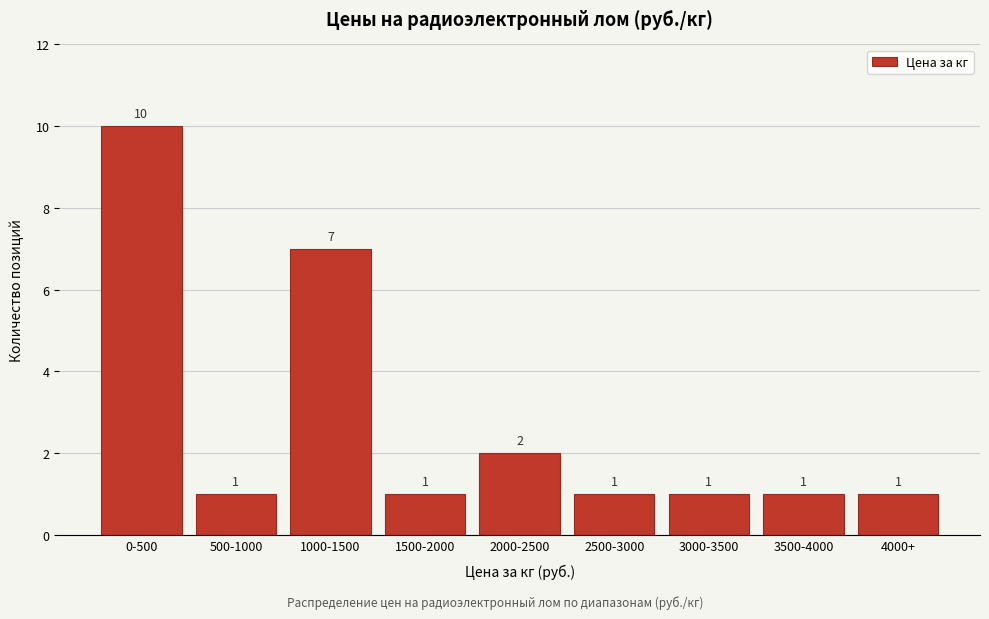

Reading left to right, what are all the values shown in this chart?

0-500=10	500-1000=1	1000-1500=7	1500-2000=1	2000-2500=2	2500-3000=1	3000-3500=1	3500-4000=1	4000+=1